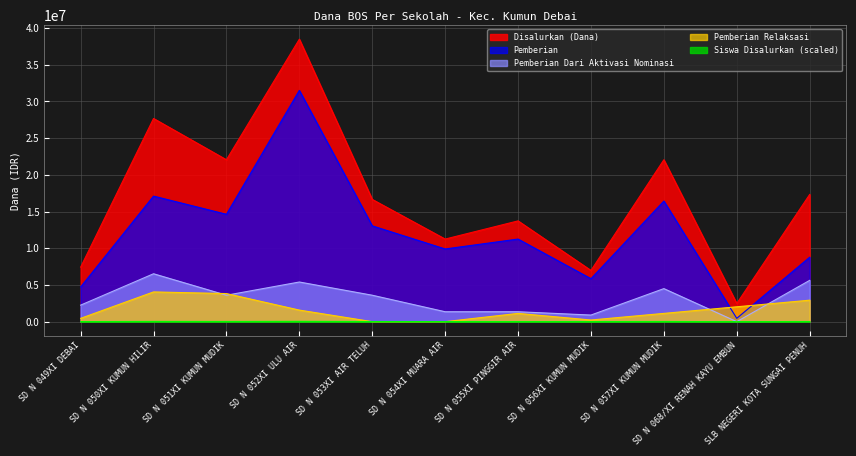

How many lines are shown in the chart?

5